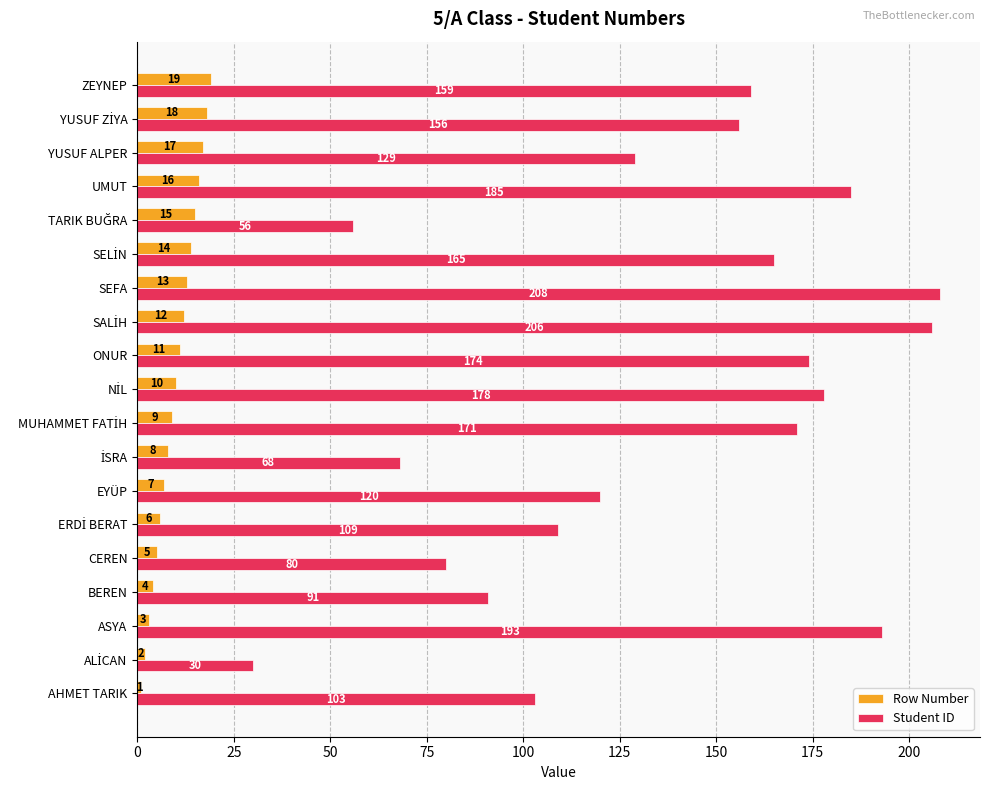

How many data points in Row Number are less than 10?

9